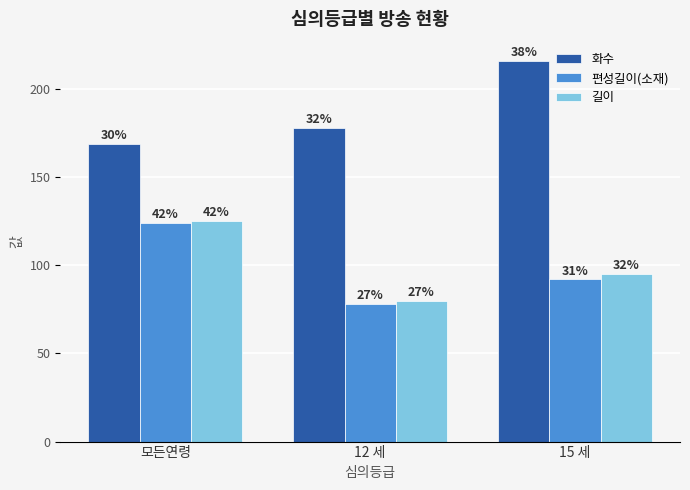

What is the difference between the maximum and minimum values in the 길이 series?

45